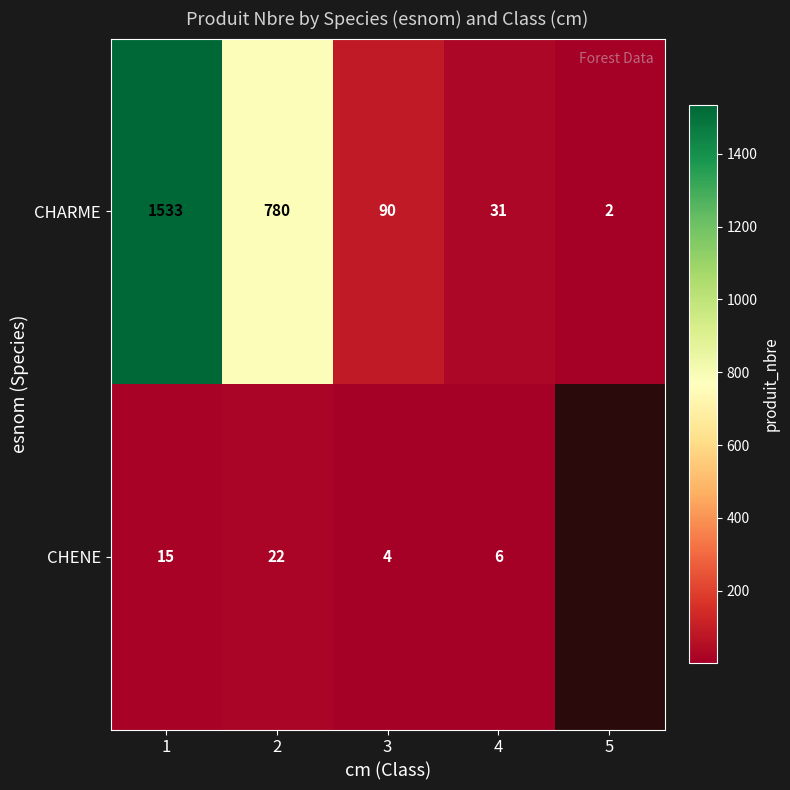

How many data points in CHARME are less than 90?

2